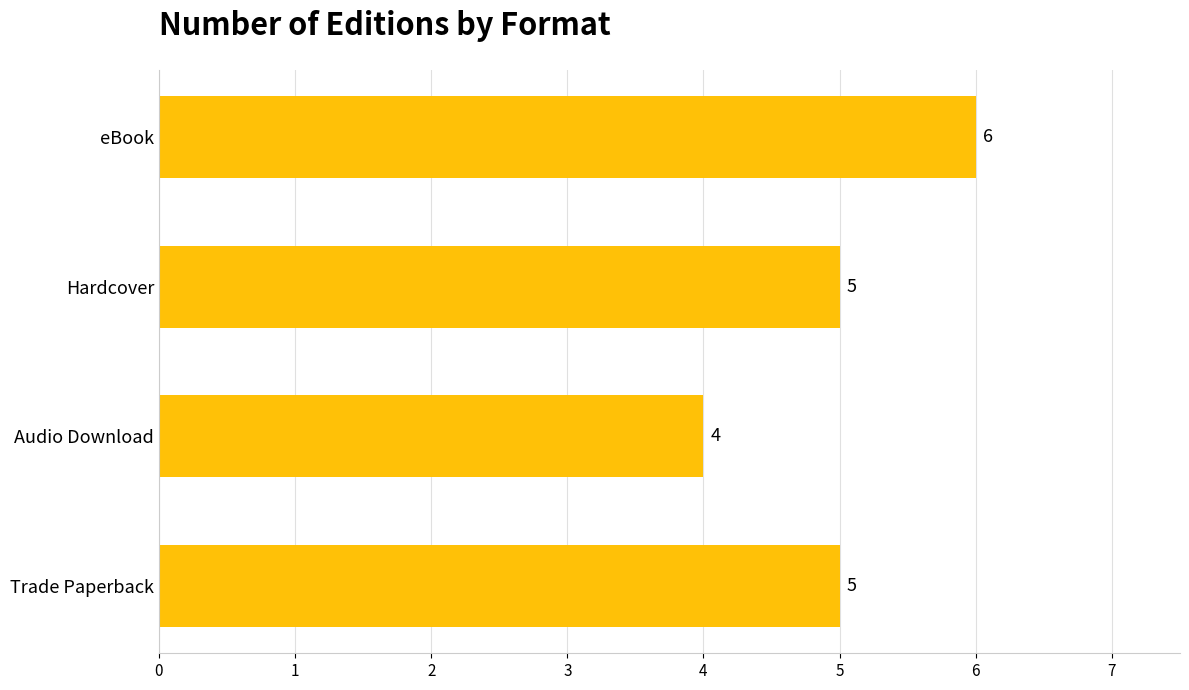

How many values are between 5 and 6?

3